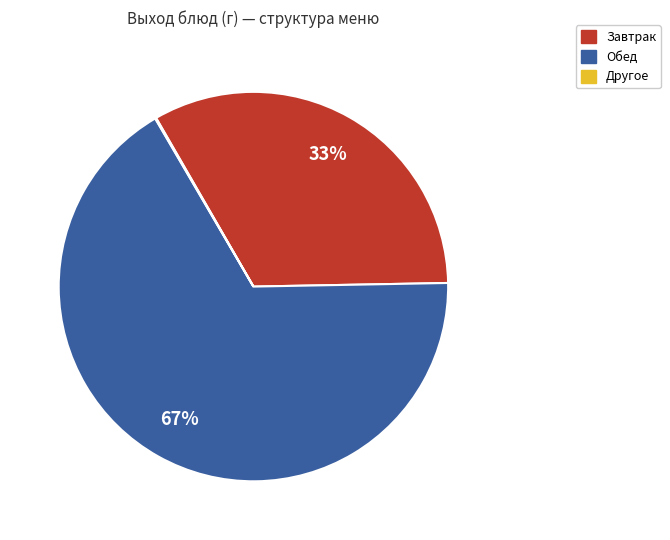

To the nearest percent, what is the average slice percentage?

33%